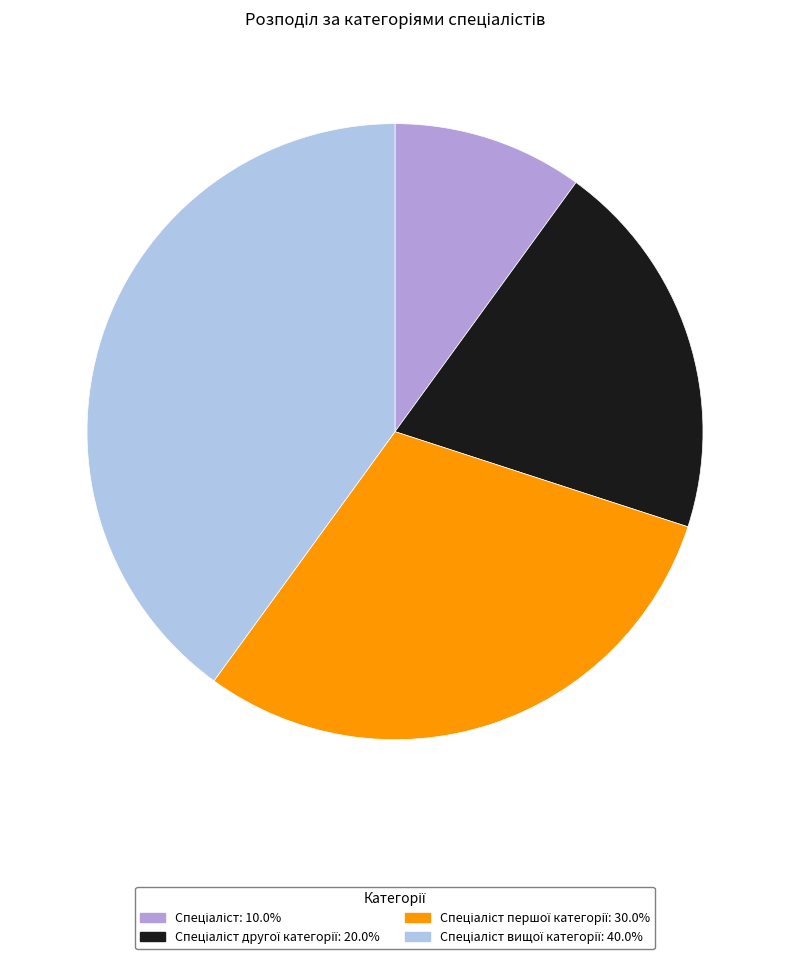

Is there any slice that represents more than half of the pie?

No